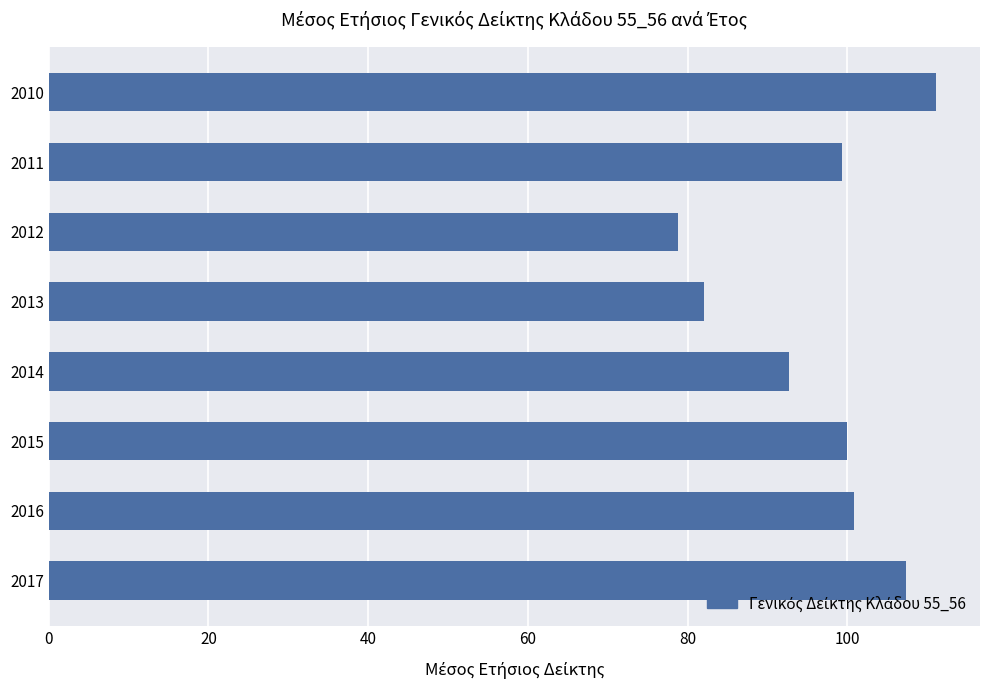

What is the smallest value displayed?

78.8